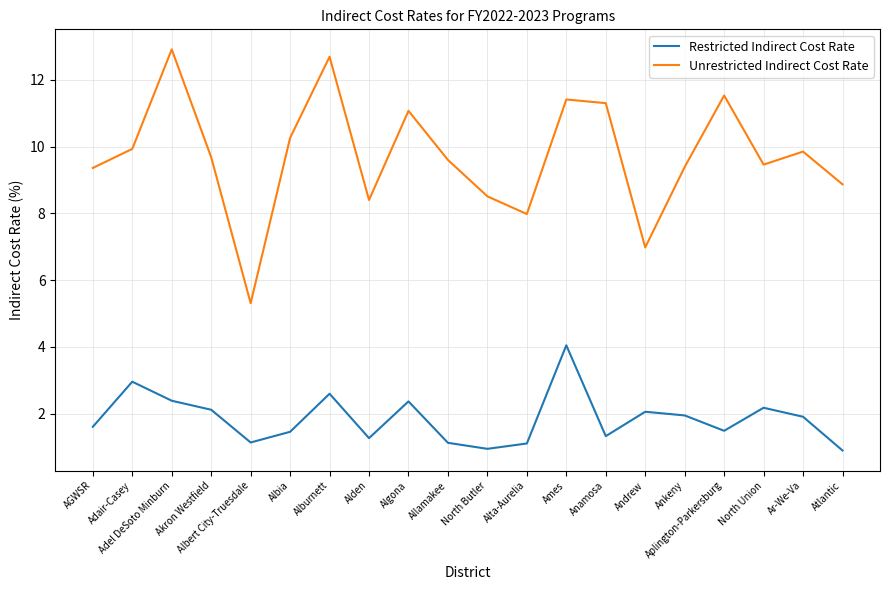

True or false: Restricted Indirect Cost Rate and Unrestricted Indirect Cost Rate cross at least once.

False